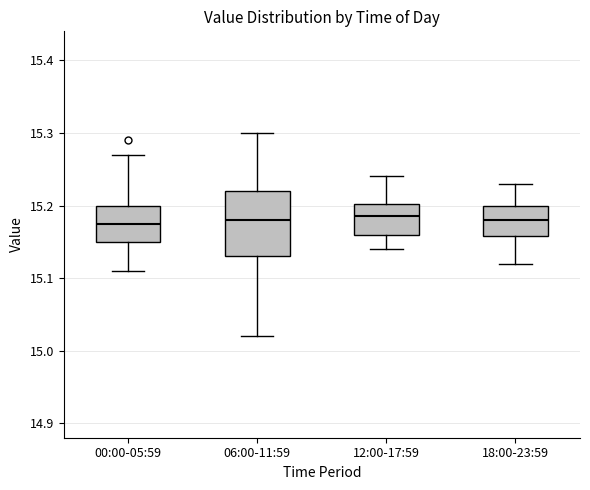

Reading left to right, transcribe this box plot: for each box, give where its median line is, the range the box spans, and where its two whiskers end, as read against the y-axis. The values are not printed on the chart, so give them approximately, as read against the axis.

00:00-05:59: median 15.18, box 15.15 to 15.20, whiskers 15.11 to 15.27
06:00-11:59: median 15.18, box 15.13 to 15.22, whiskers 15.02 to 15.30
12:00-17:59: median 15.19, box 15.16 to 15.20, whiskers 15.14 to 15.24
18:00-23:59: median 15.18, box 15.16 to 15.20, whiskers 15.12 to 15.23